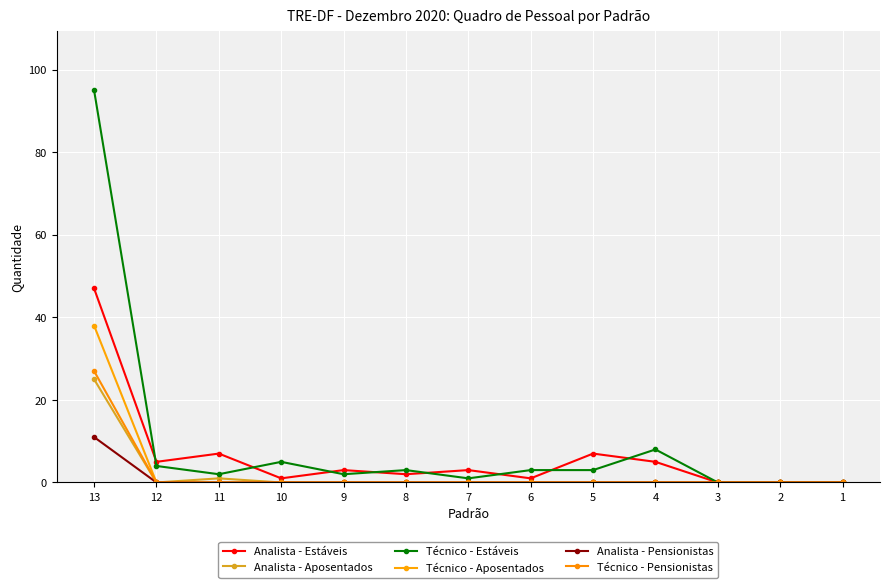

Which series has the largest total across all categories?

Técnico - Estáveis